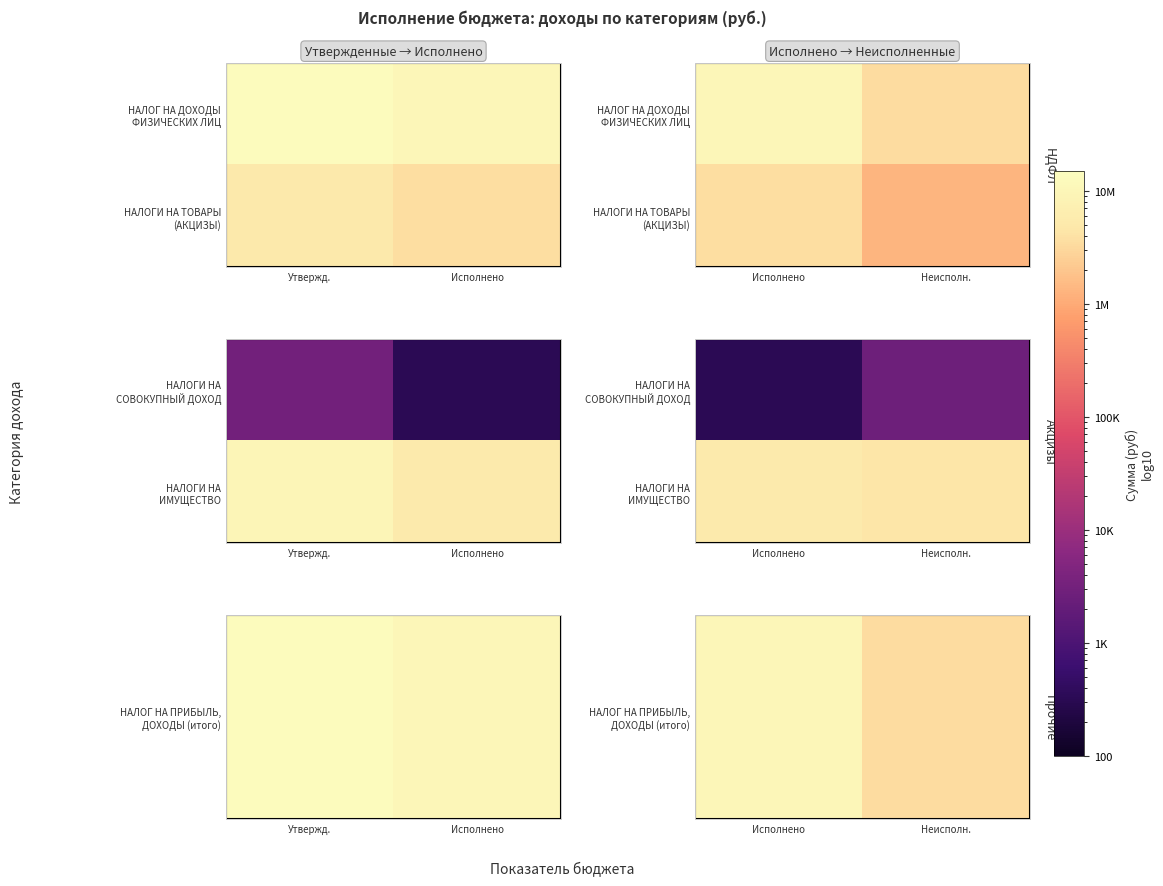

How many values in the НАЛОГИ НА ИМУЩЕСТВО series exceed 5228665?

1